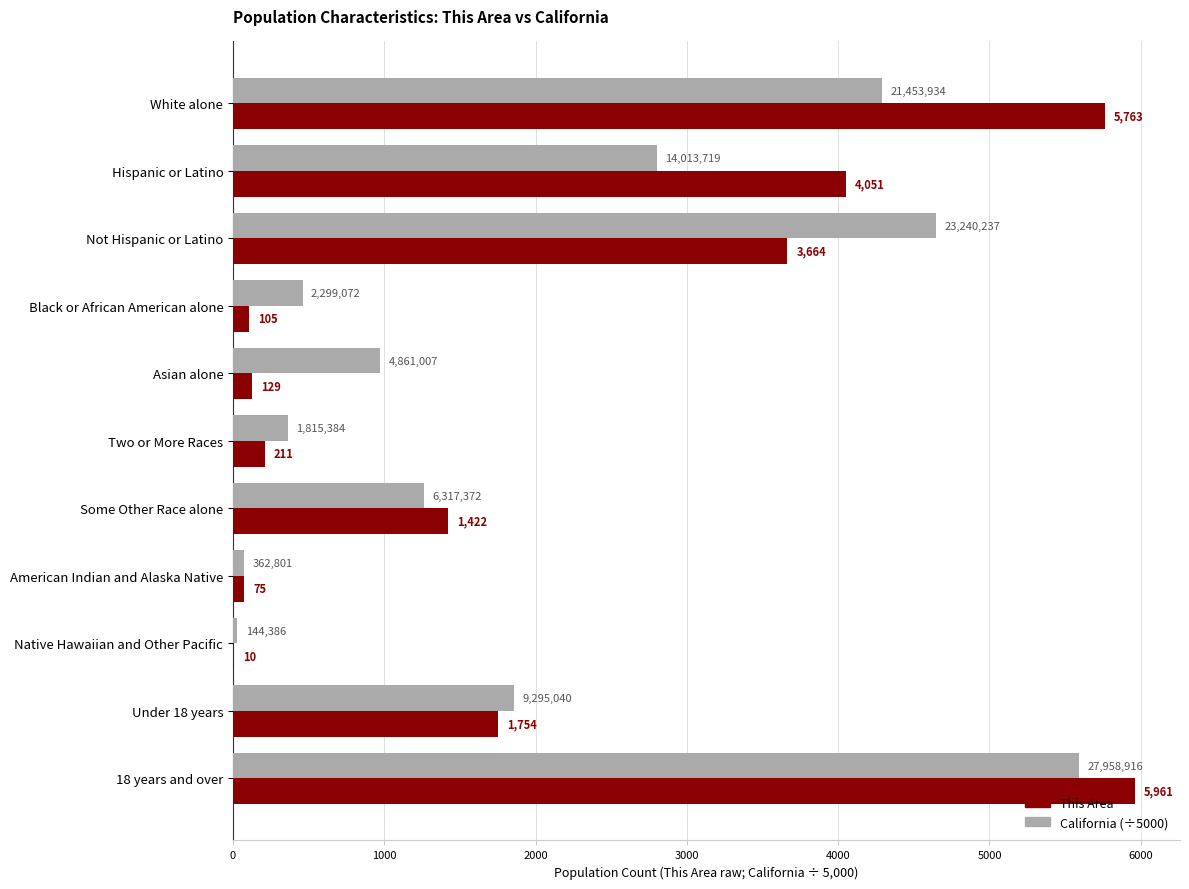

The value of California (÷5000) at Some Other Race alone is 2090.1. True or false?

False